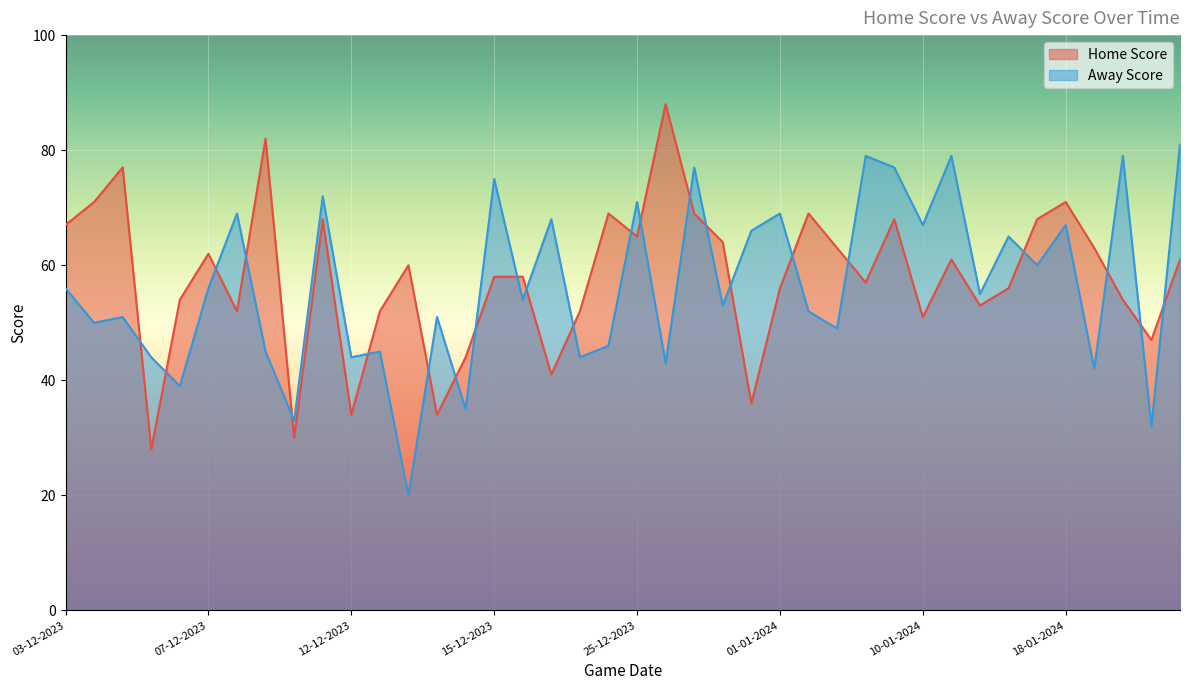

True or false: Home Score and Away Score intersect in this chart.

True